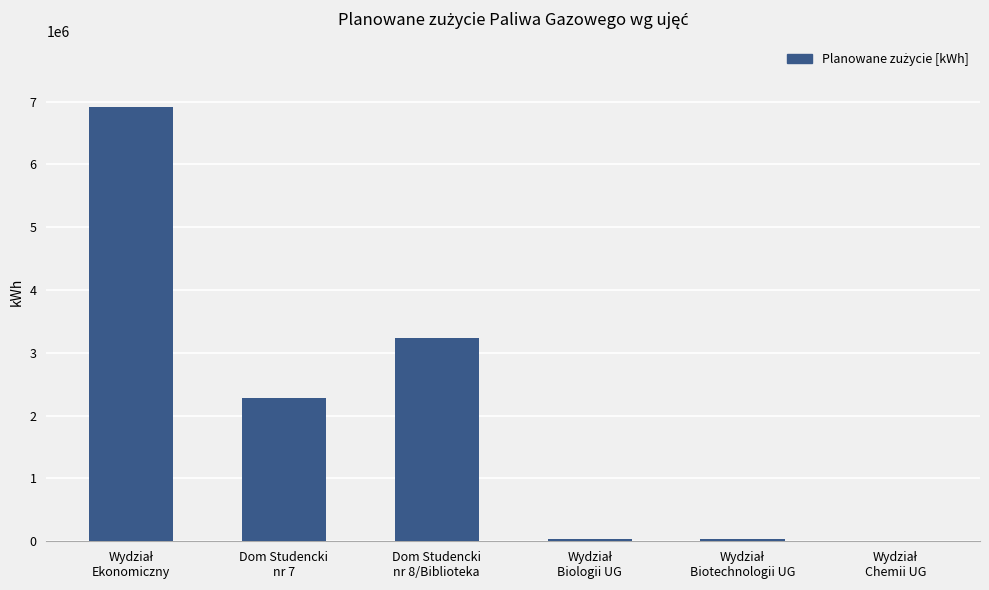

What is the greatest value displayed?

6918000